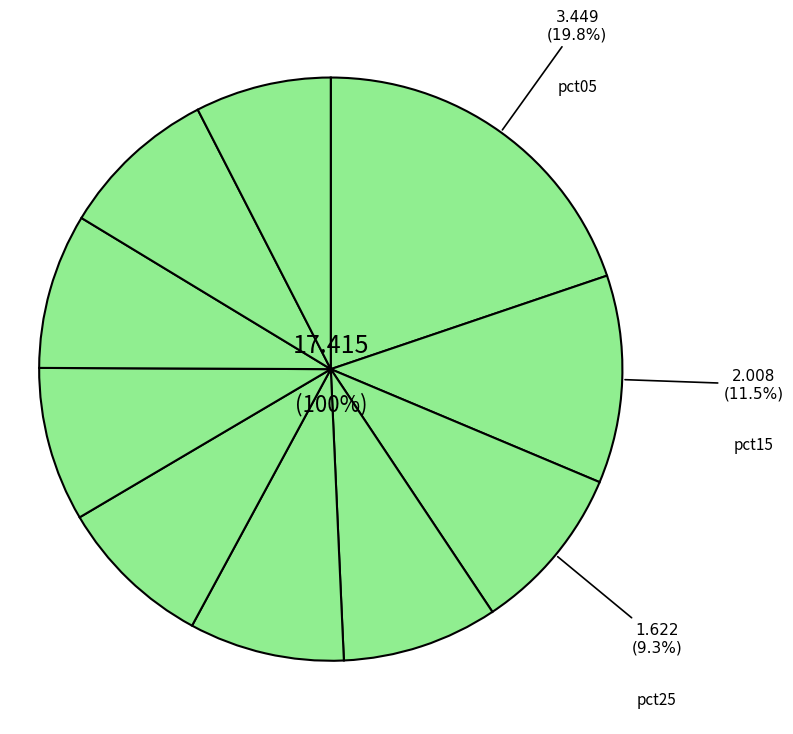

To the nearest percent, what portion does pct25 represent?

9%